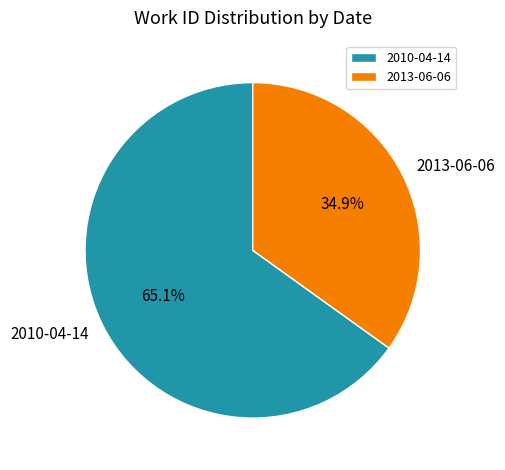

Combined, what portion of the pie is 2013-06-06 and 2010-04-14?

100.0%